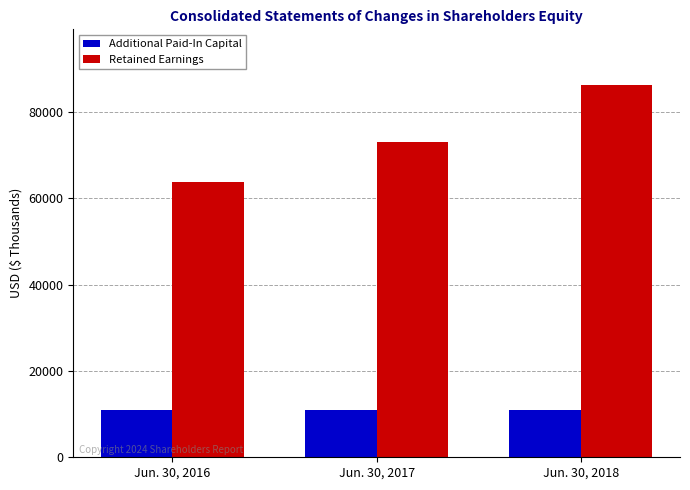

At which label is Retained Earnings closest to 75009?

Jun. 30, 2017